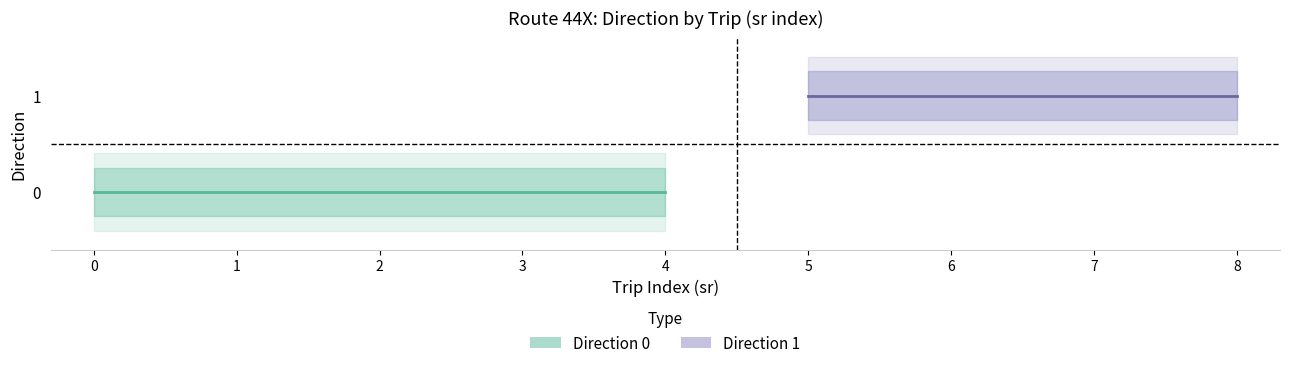

Which series has the largest total across all categories?

Direction 1